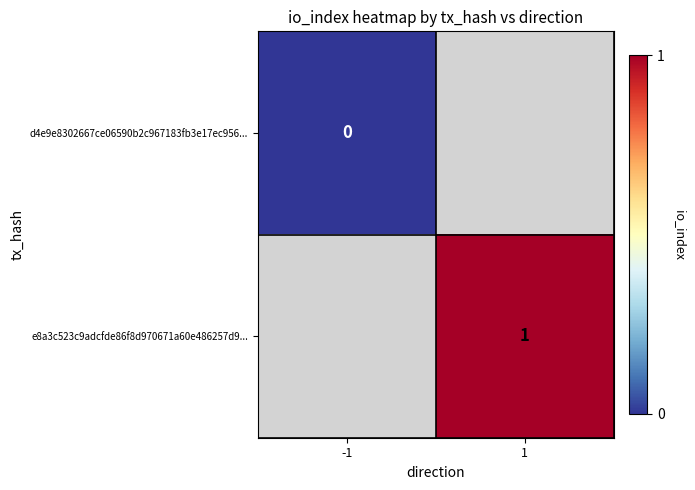

The value of e8a3c523c9adcfde86f8d970671a60e486257d9... at 1 is 2. True or false?

False